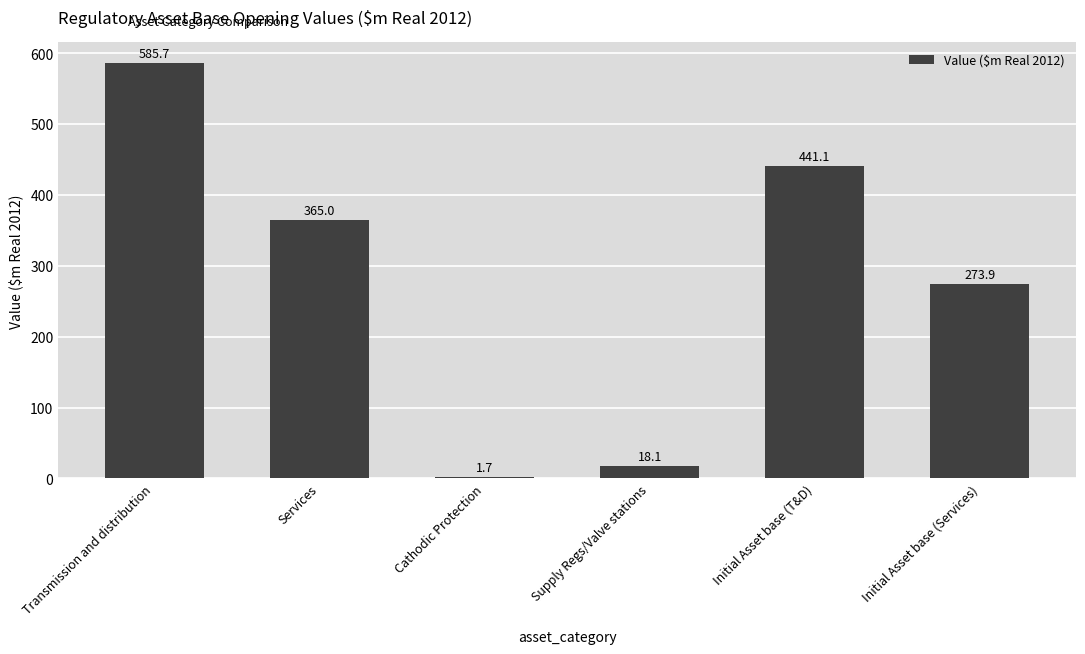

How many values exceed 364?

3